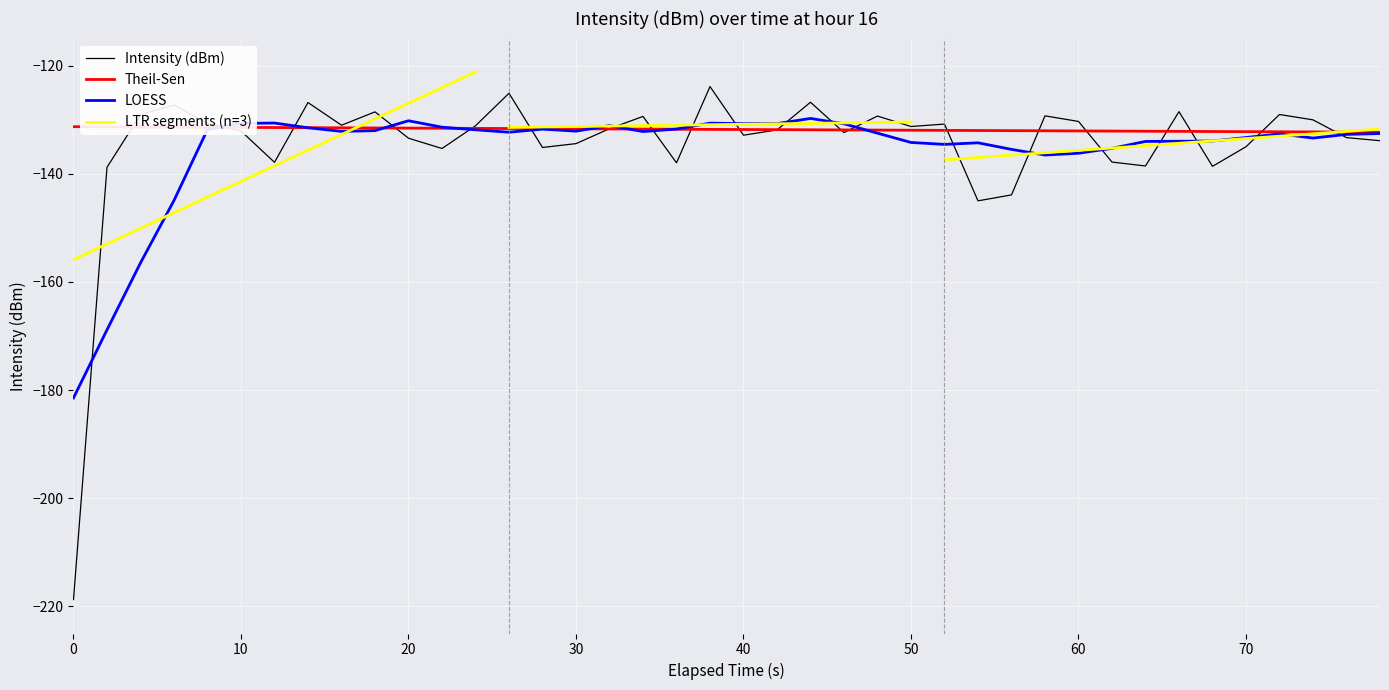

True or false: Theil-Sen has a value of -131.8 at 40.

True